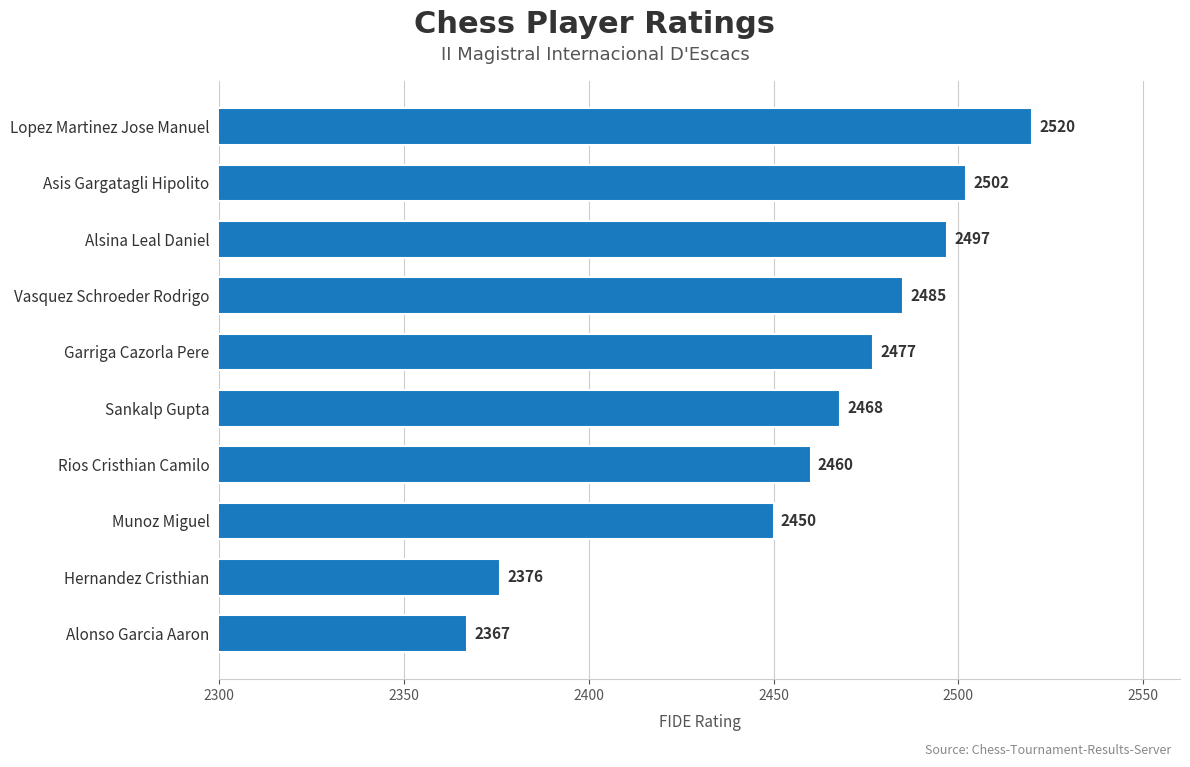

Is it true that the value at Alsina Leal Daniel is 2497?

True